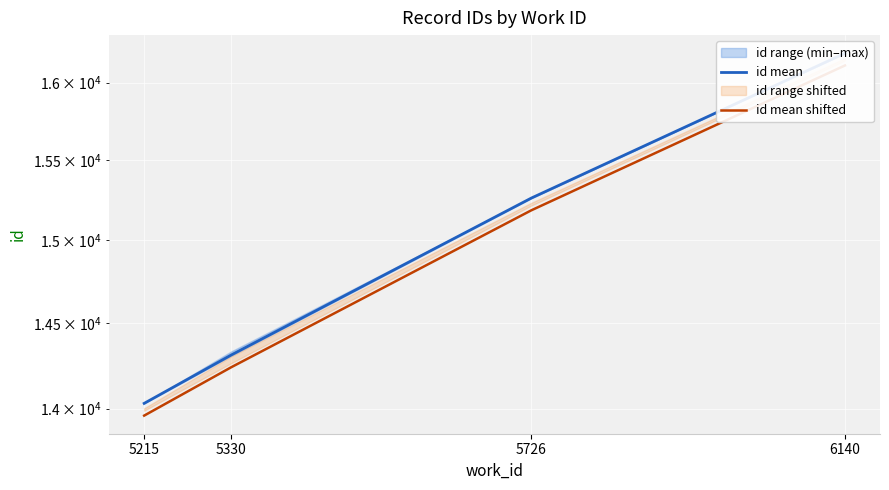

Which series has the largest total across all categories?

id mean